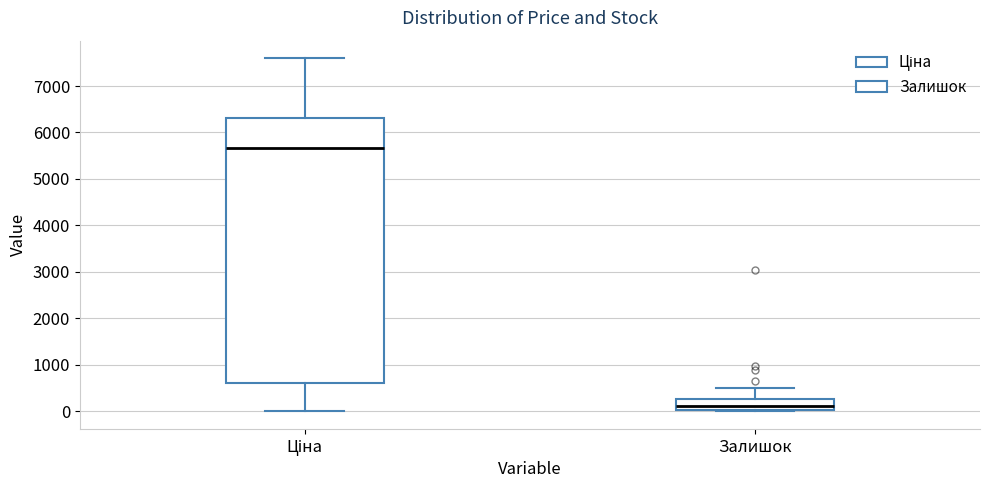

Which box is the tallest, from its lower edge to its upper edge?

Ціна